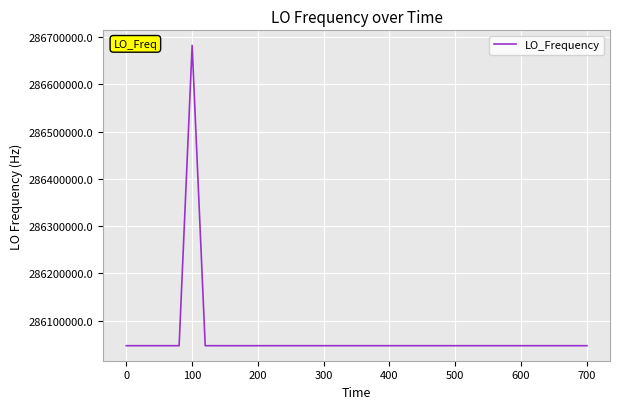

What is the difference between the maximum and minimum values?

635711.5